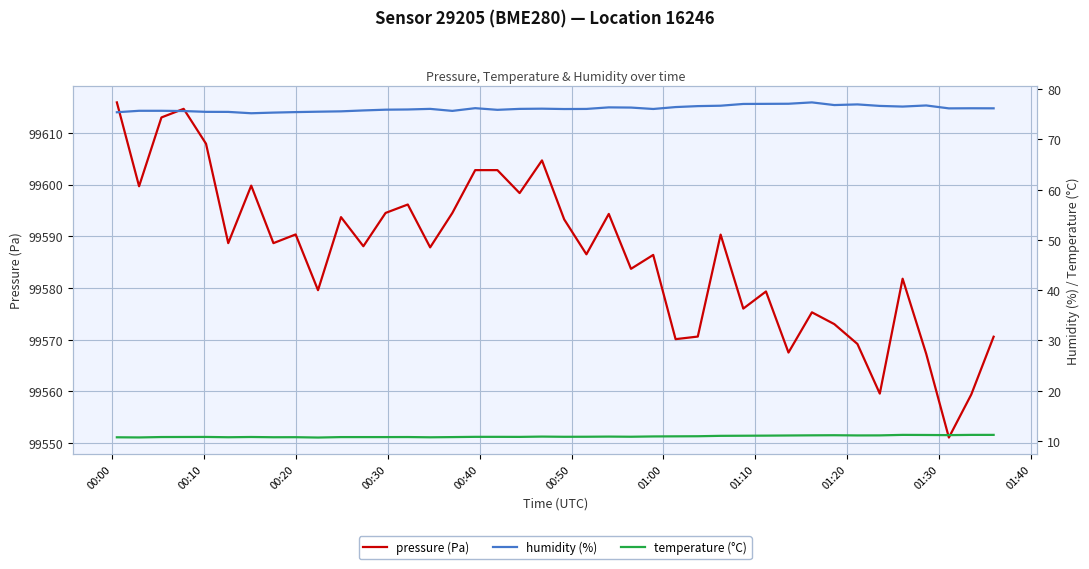

Which label corresponds to the smallest value in the chart?

01:30